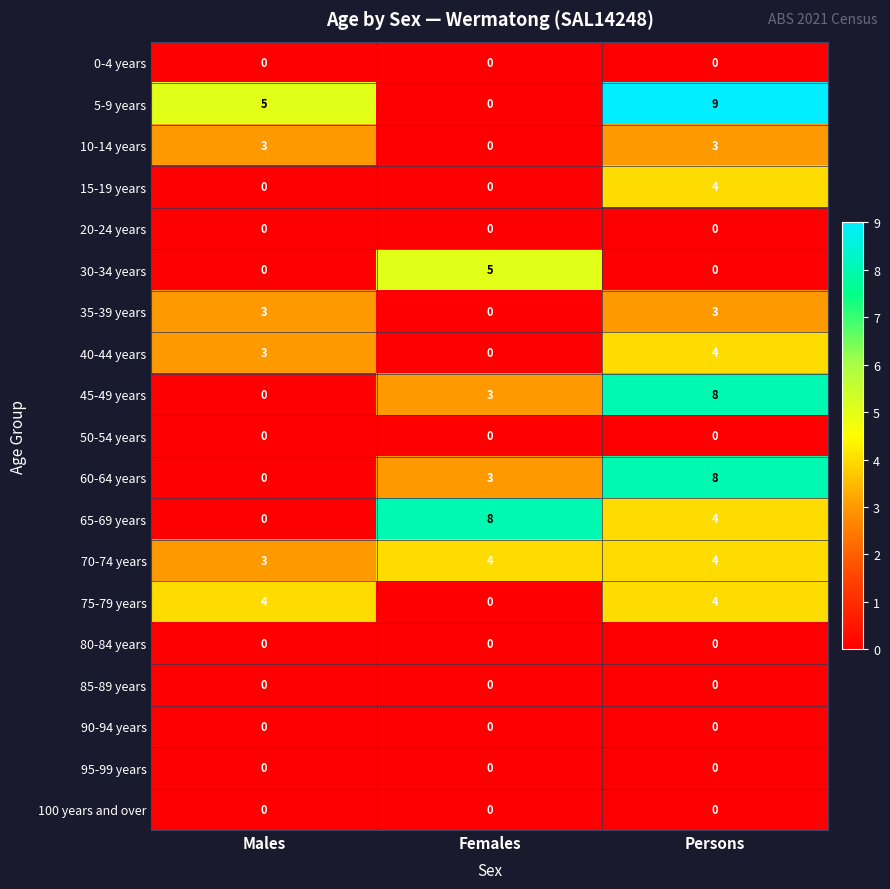

Which series has the widest spread of values?

5-9 years